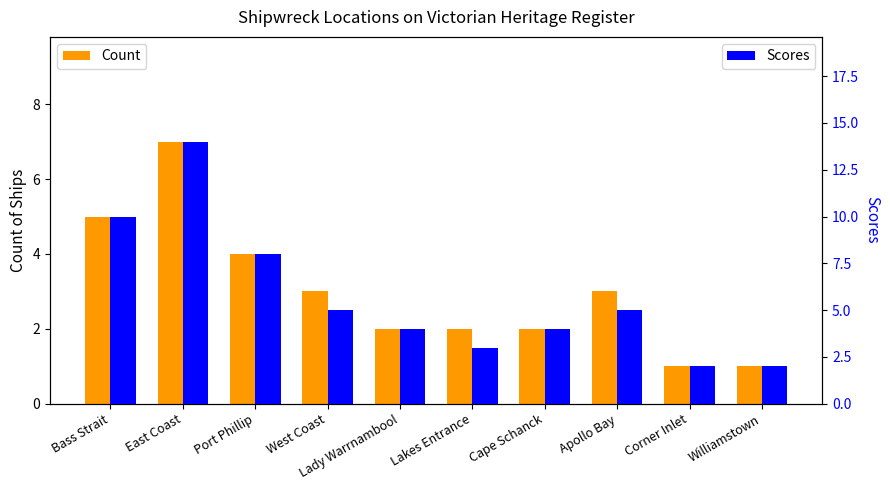

Which series has the largest total across all categories?

Scores